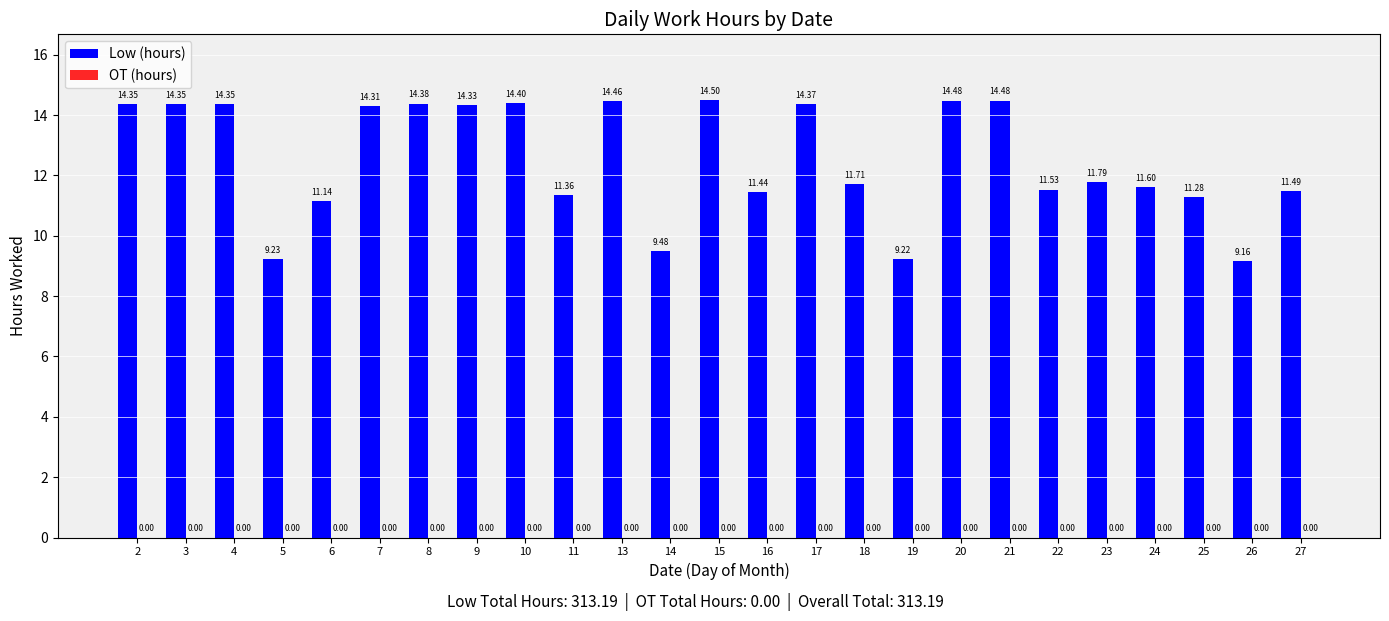

Which has a higher value, 2 or 20?

20